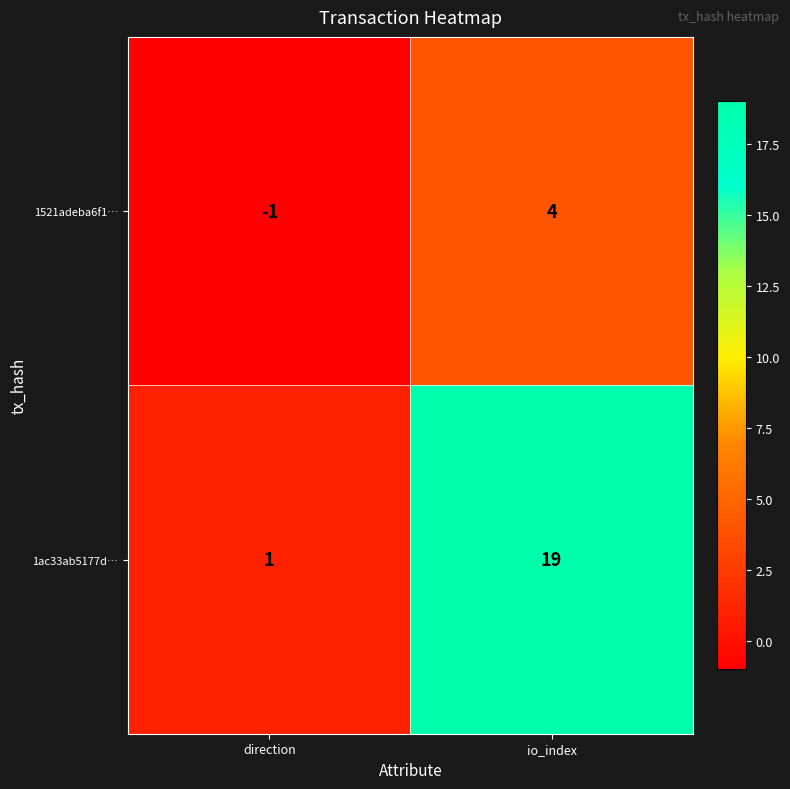

Reading left to right, transcribe all the data shown in this chart.

1521adeba6f1…: direction=-1	io_index=4
1ac33ab5177d…: direction=1	io_index=19